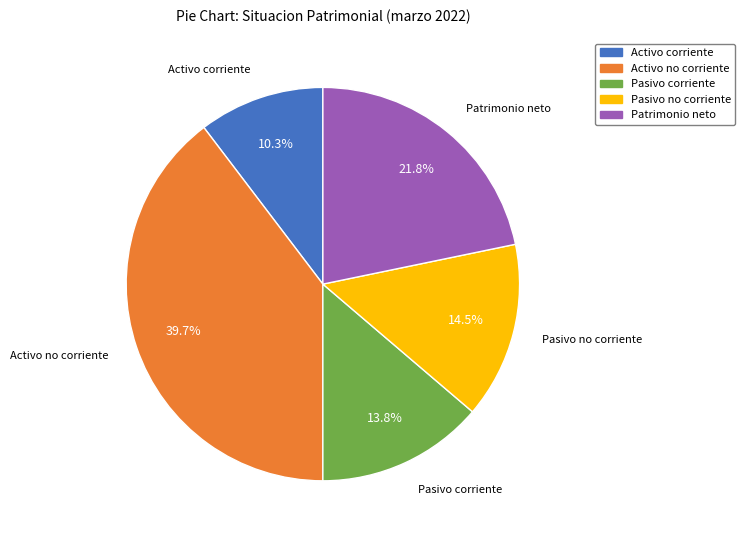

Count the number of slices in the pie.

5